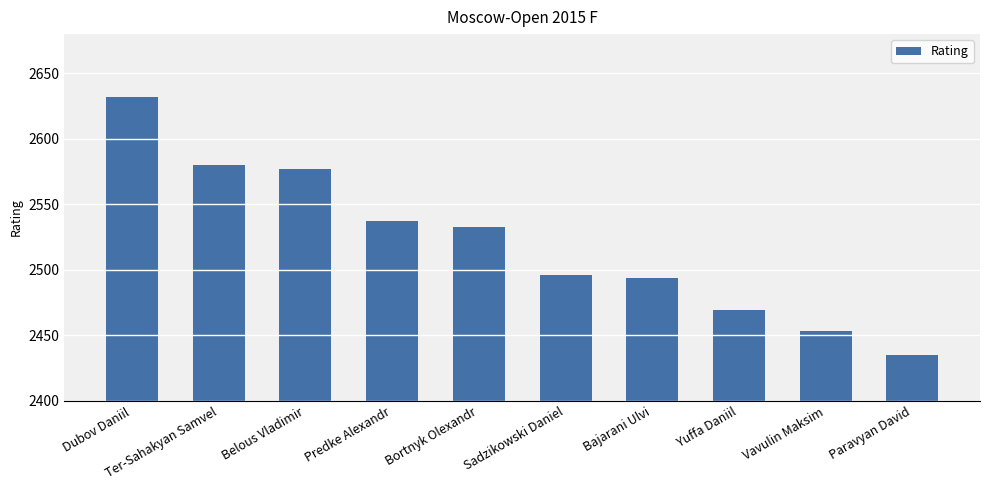

What is the average value?

2521